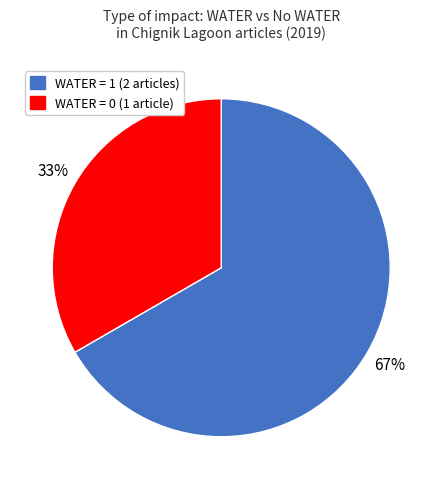

Combined, do WATER = 0 (1 article) and WATER = 1 (2 articles) account for over 50%?

Yes